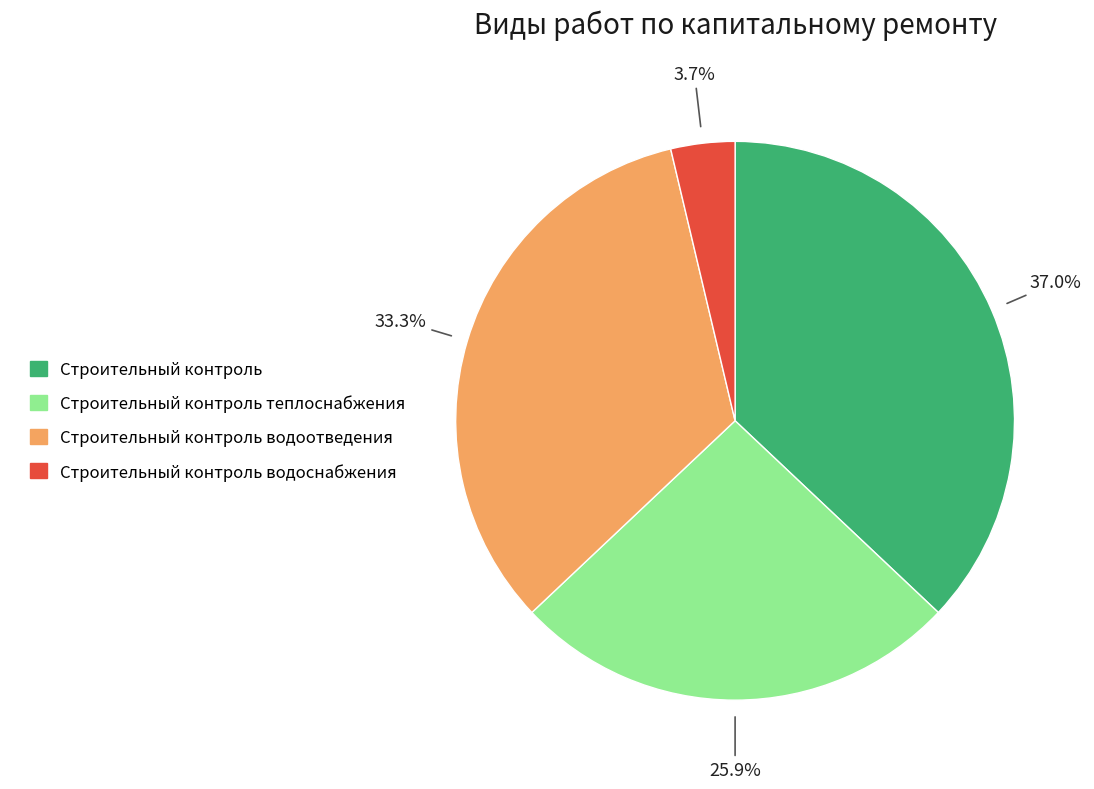

Is there a majority slice in this chart?

No